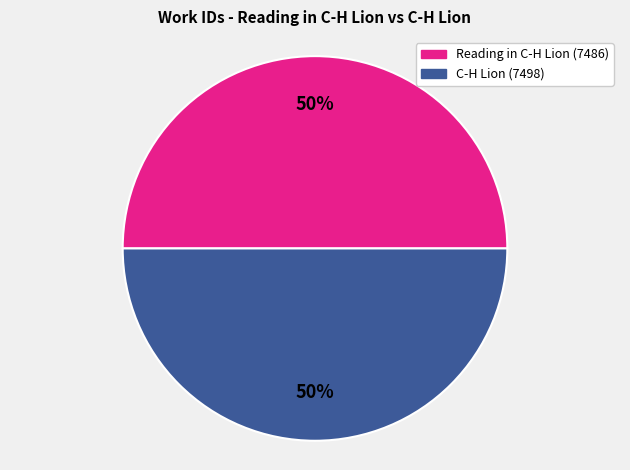

Combined, do Reading in C-H Lion (7486) and C-H Lion (7498) account for over 50%?

Yes